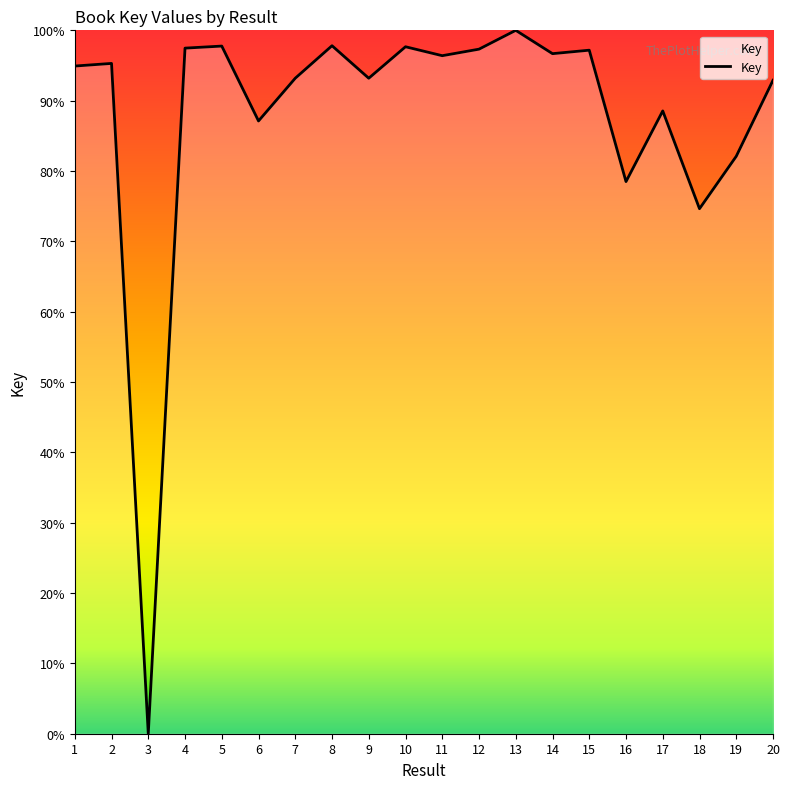

How many series are shown in this chart?

1